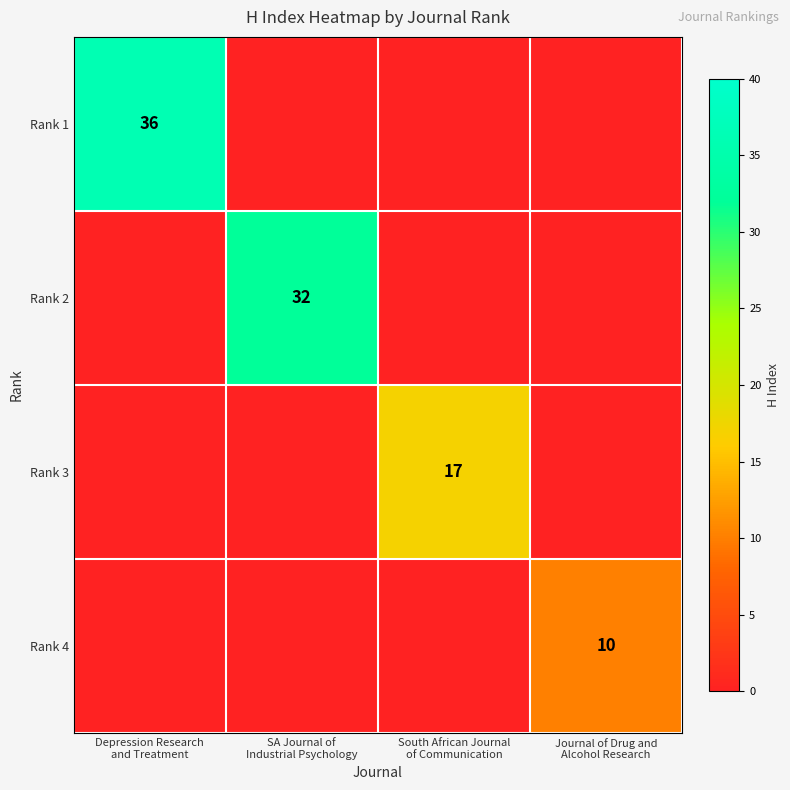

Is the value of Rank 1 at South African Journal of Communication greater than the value of Rank 2 at SA Journal of Industrial Psychology?

No